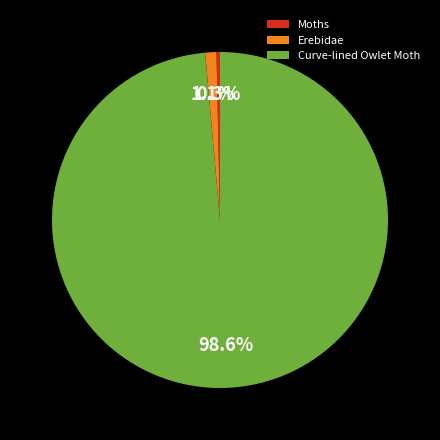

Which has a higher value, Erebidae or Moths?

Erebidae